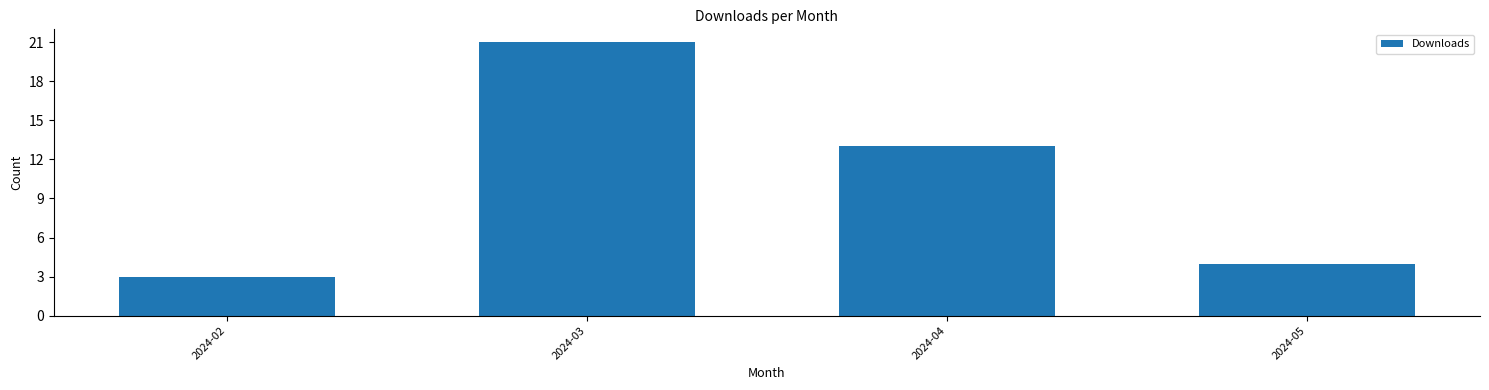

Reading left to right, extract all data points from this chart.

3	21	13	4